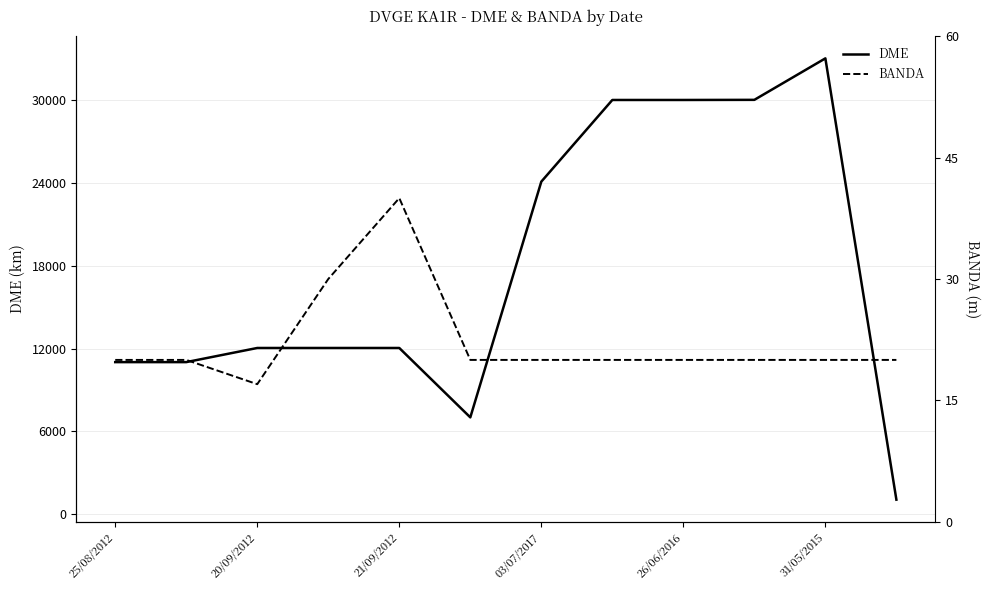

What is the average value of the BANDA series?

22